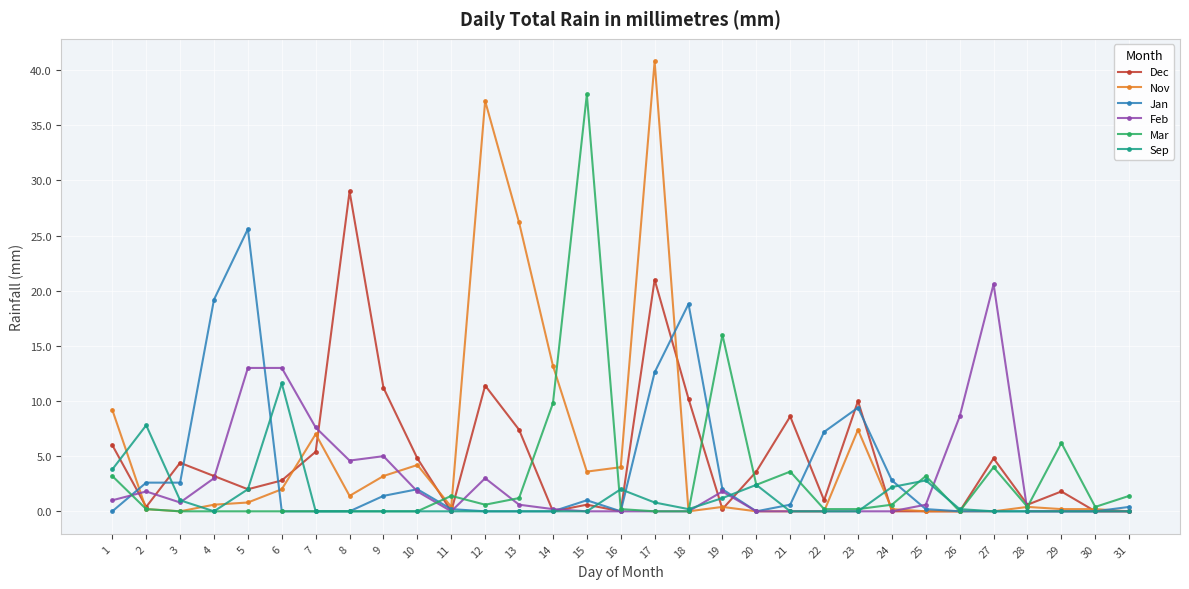

How many categories are shown in the chart?

31